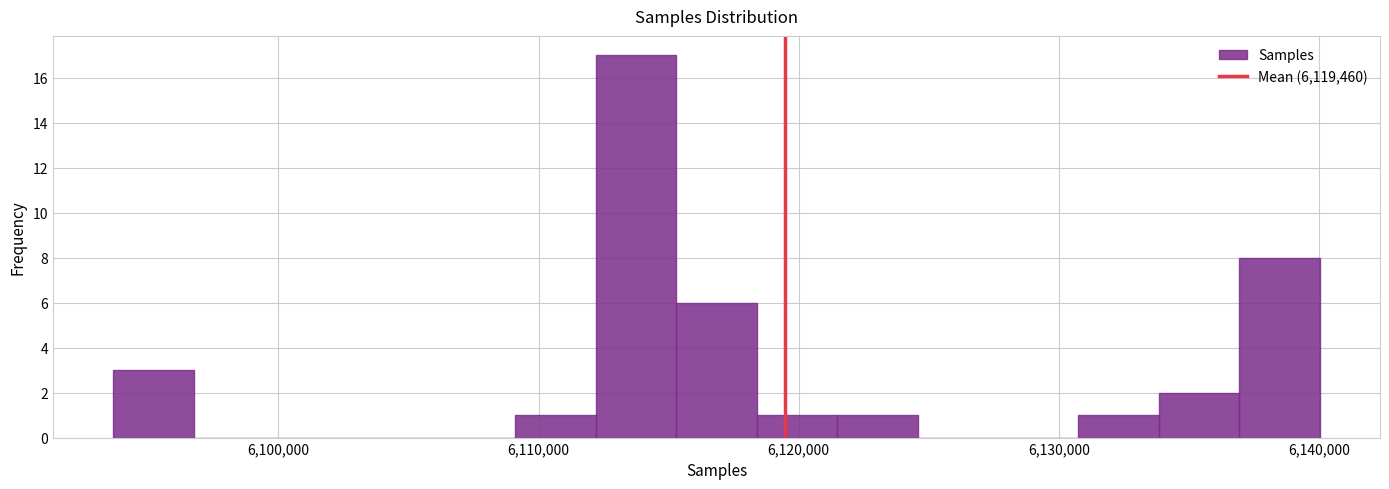

Around what value on the x-axis is the tallest bar? Give the approximate position of its centre, as read against the axis.

6114000